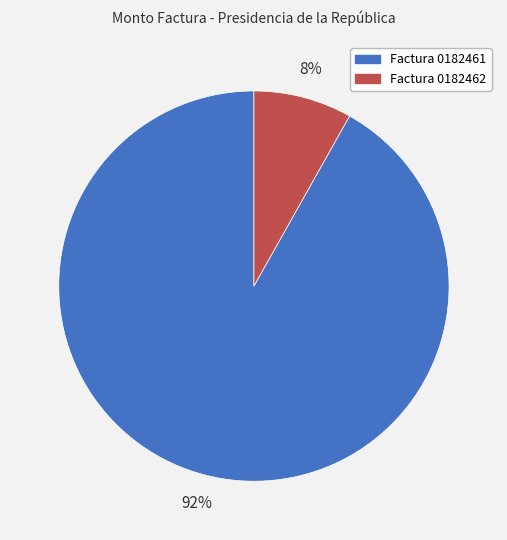

The Factura 0182461 slice represents 80% of the pie. True or false?

False